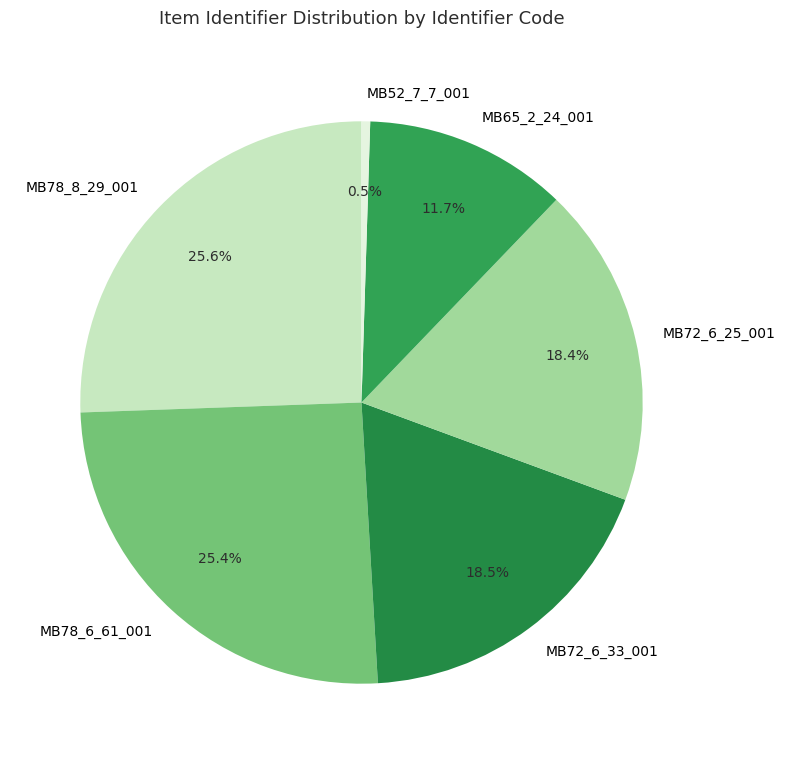

Approximately how many times larger is the value at MB65_2_24_001 compared to MB78_8_29_001?

0.5